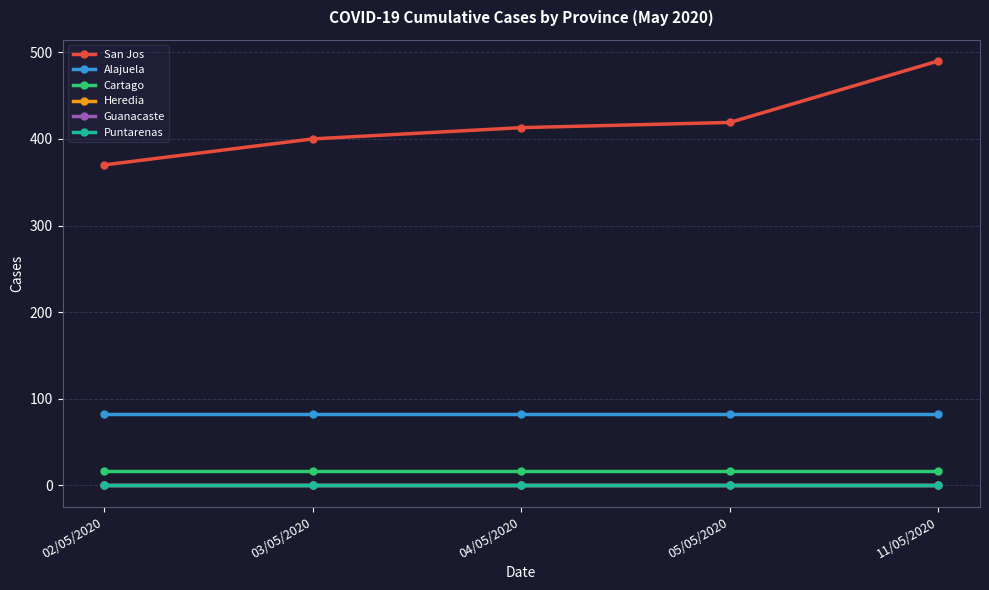

Does the chart have visible grid lines?

Yes